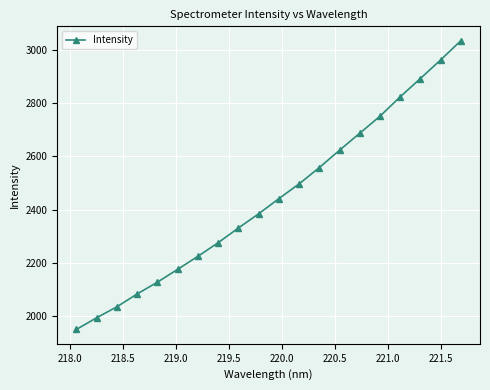

True or false: the data has more than 1 interior local peaks.

False